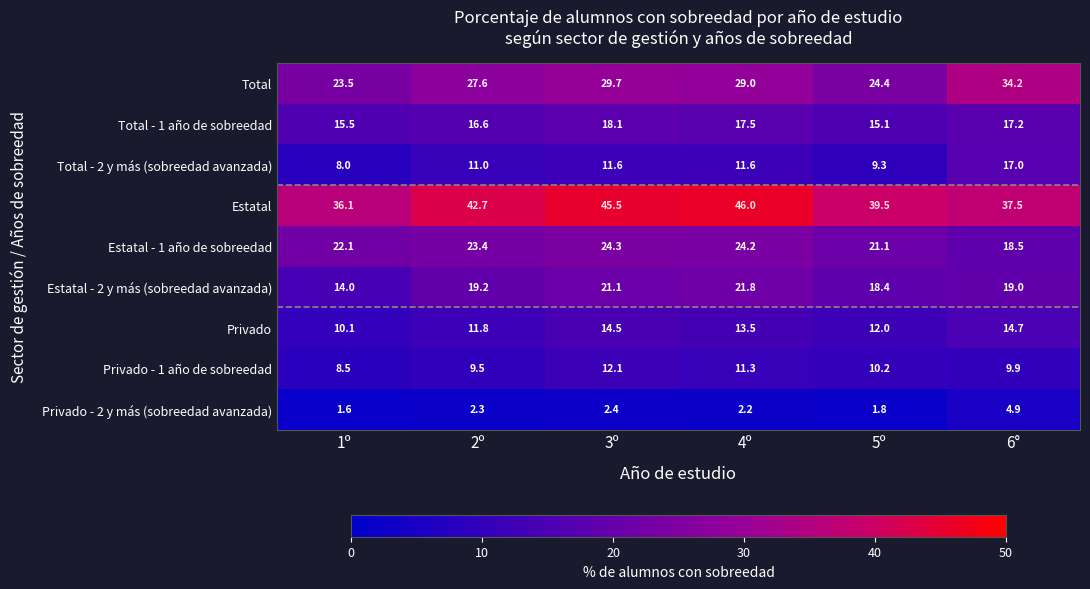

How many data points does each series have?

6